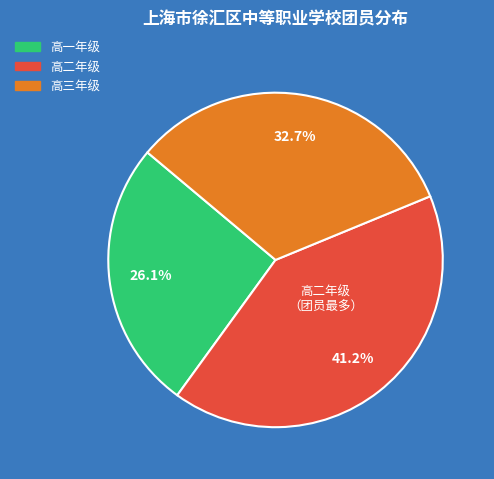

How many segments does this pie chart have?

3